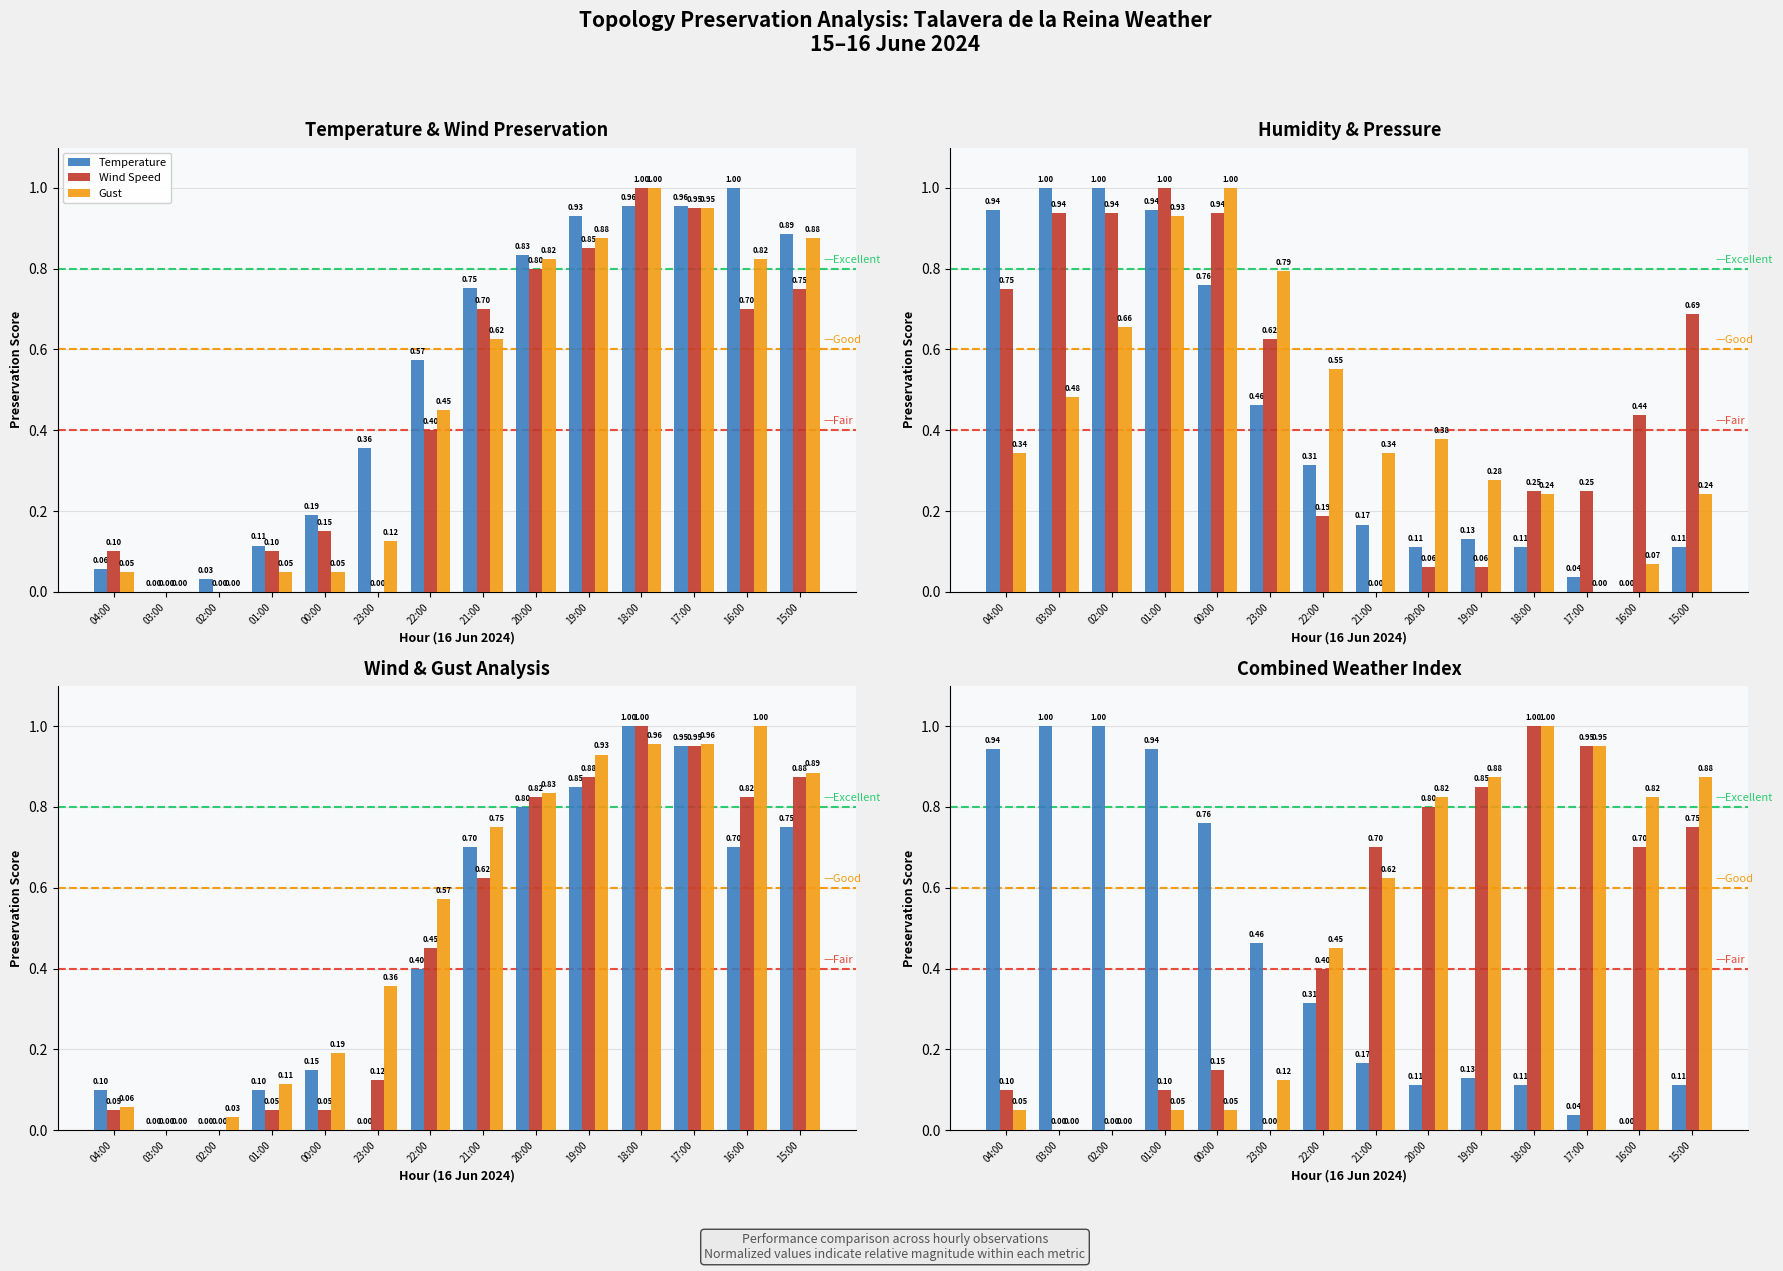

Which has a higher value, 19:00 or 17:00?

17:00